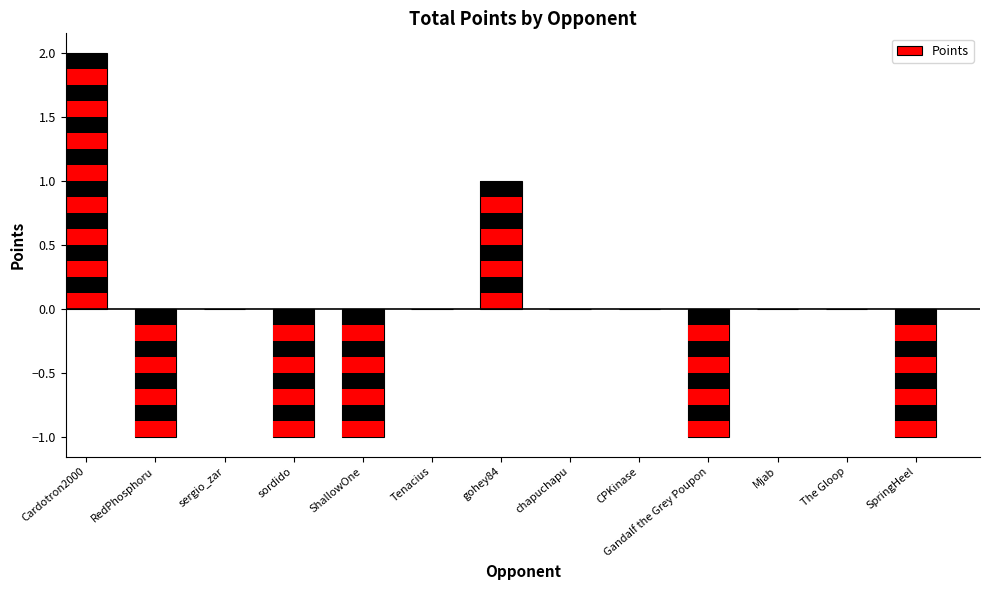

Are the bars grouped side by side (vs. stacked)?

No